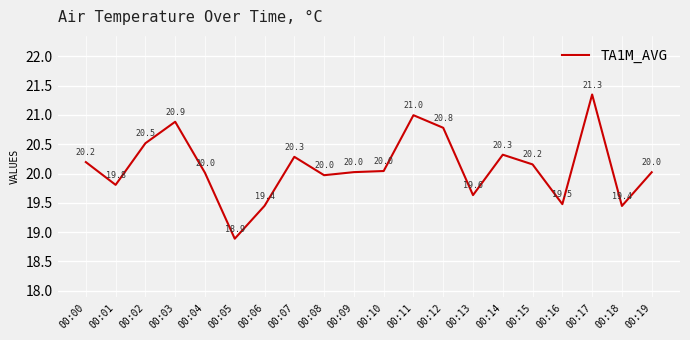

Which category has the highest value across all series?

00:17